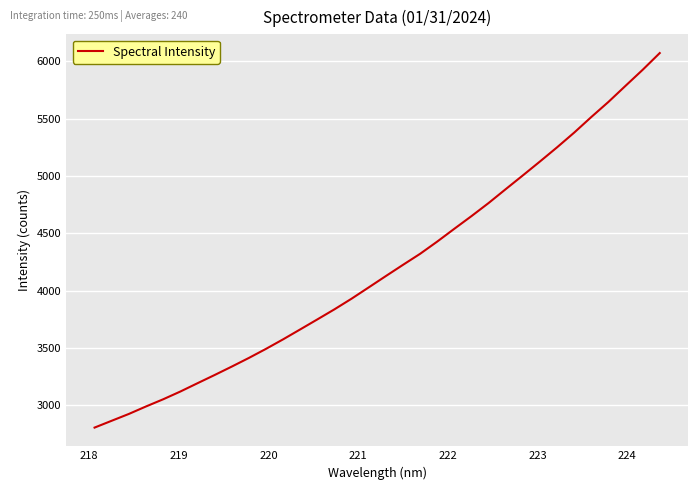

What is the difference between the maximum and minimum values?

3267.6